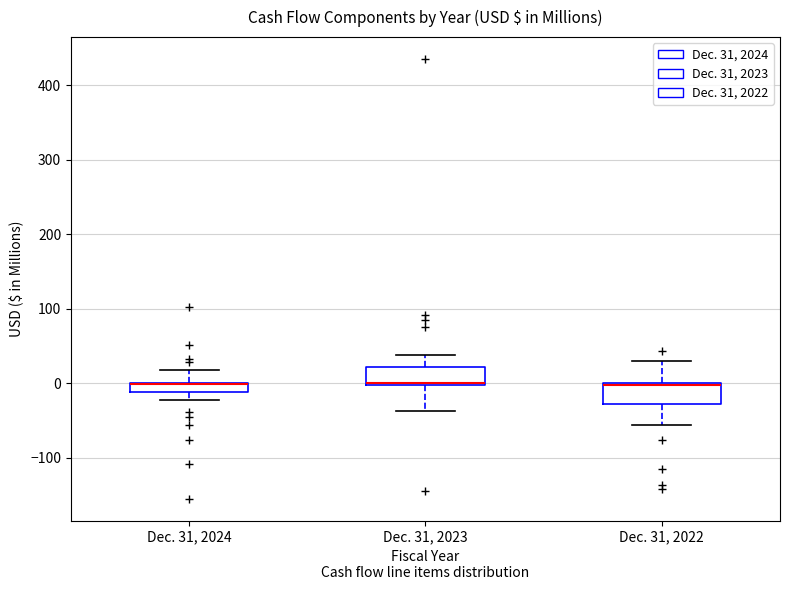

Where does the upper whisker of the box for Dec. 31, 2022 end on the y-axis? The values are not printed on the chart, so give them approximately, as read against the axis.

30